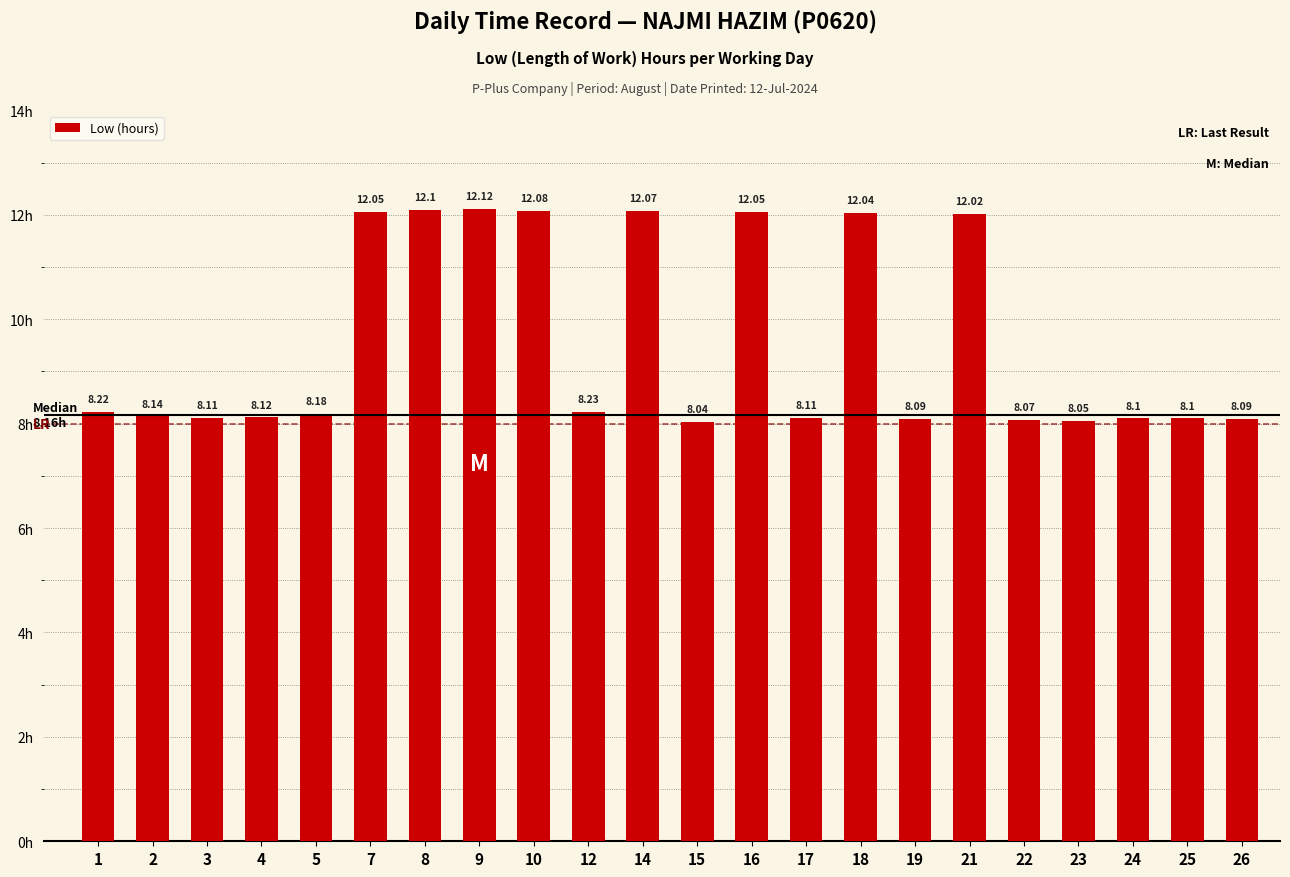

Which category has the lowest value across all series?

15